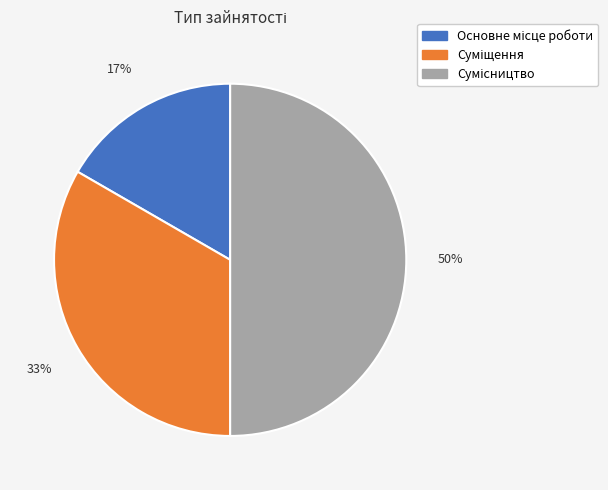

Count the number of slices in the pie.

3